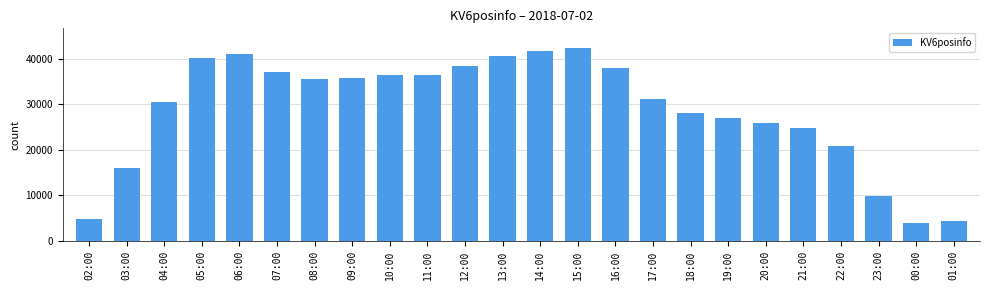

Which label corresponds to the smallest value in the chart?

00:00